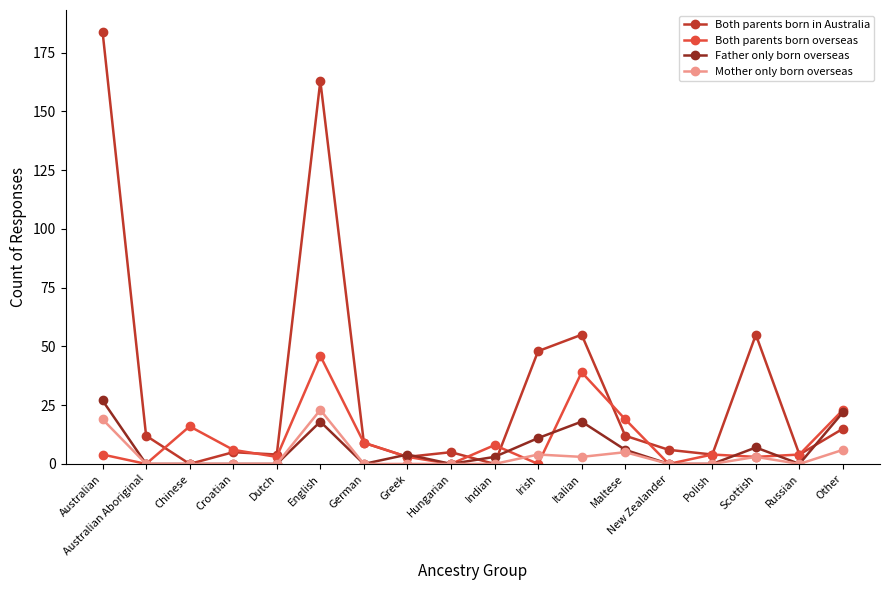

Reading left to right, transcribe all the data shown in this chart.

Both parents born in Australia: 184	12	0	5	4	163	9	3	5	0	48	55	12	6	4	55	4	15
Both parents born overseas: 4	0	16	6	3	46	9	3	0	8	0	39	19	0	4	3	4	23
Father only born overseas: 27	0	0	0	0	18	0	4	0	3	11	18	6	0	0	7	0	22
Mother only born overseas: 19	0	0	0	0	23	0	0	0	0	4	3	5	0	0	3	0	6